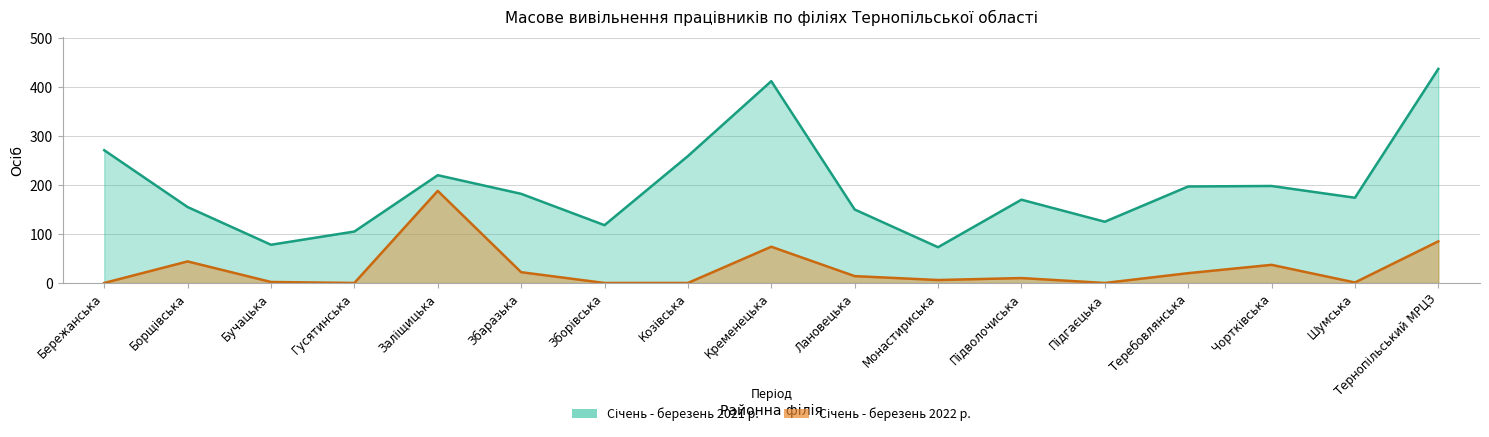

What is the spread (max minus min) of values at Кременецька?

338